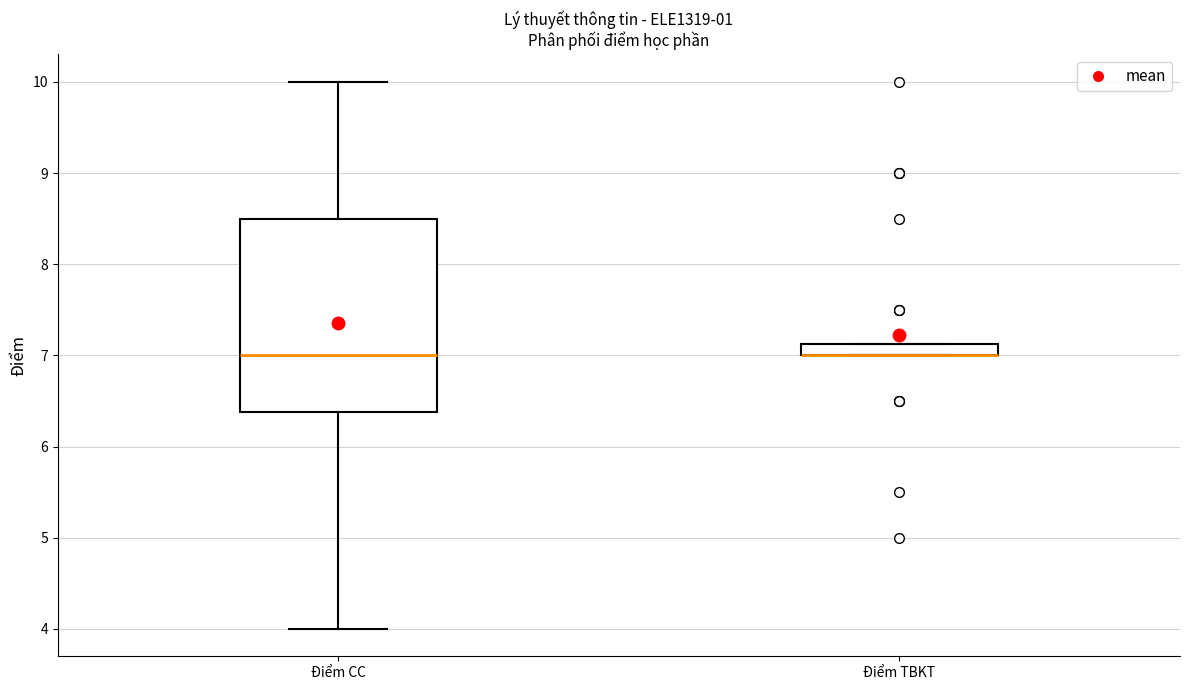

Which box is the tallest, from its lower edge to its upper edge?

Điểm CC